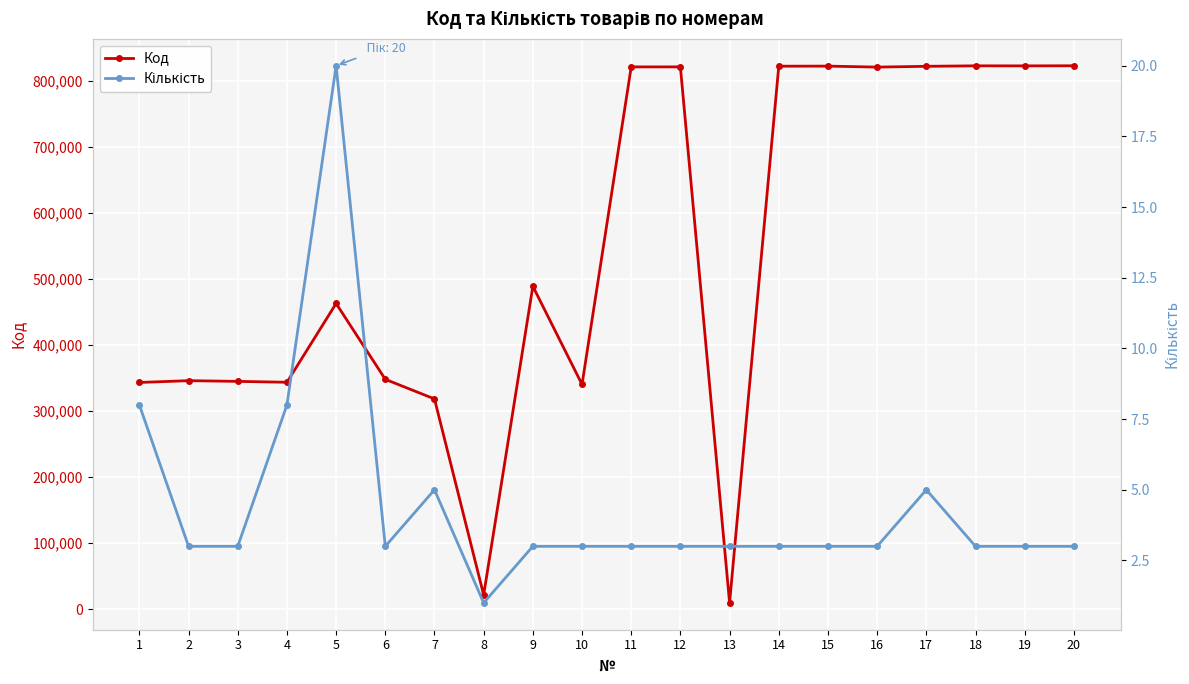

Which category has the highest value in the Кількість series?

5